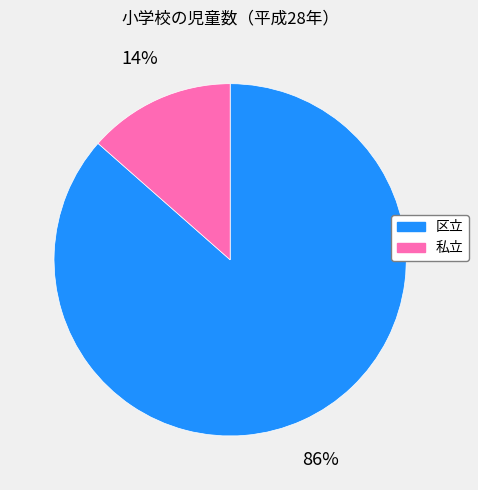

To the nearest percent, what is the average slice percentage?

50%